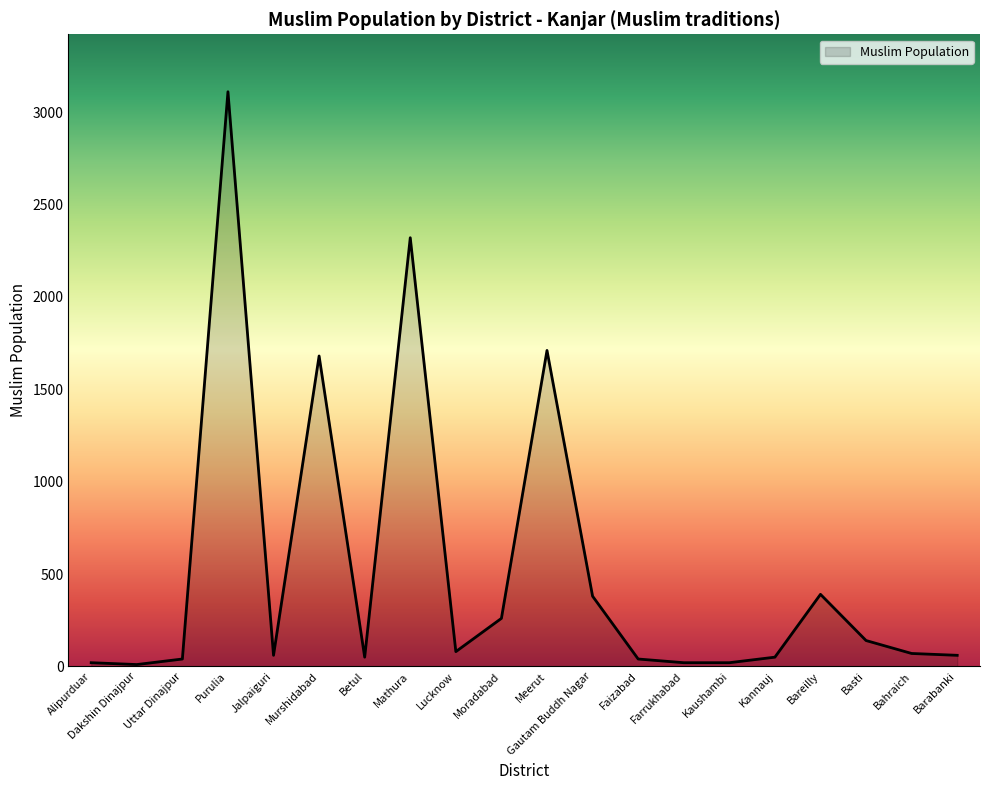

Where is the data nearest to the value 1560?

Murshidabad